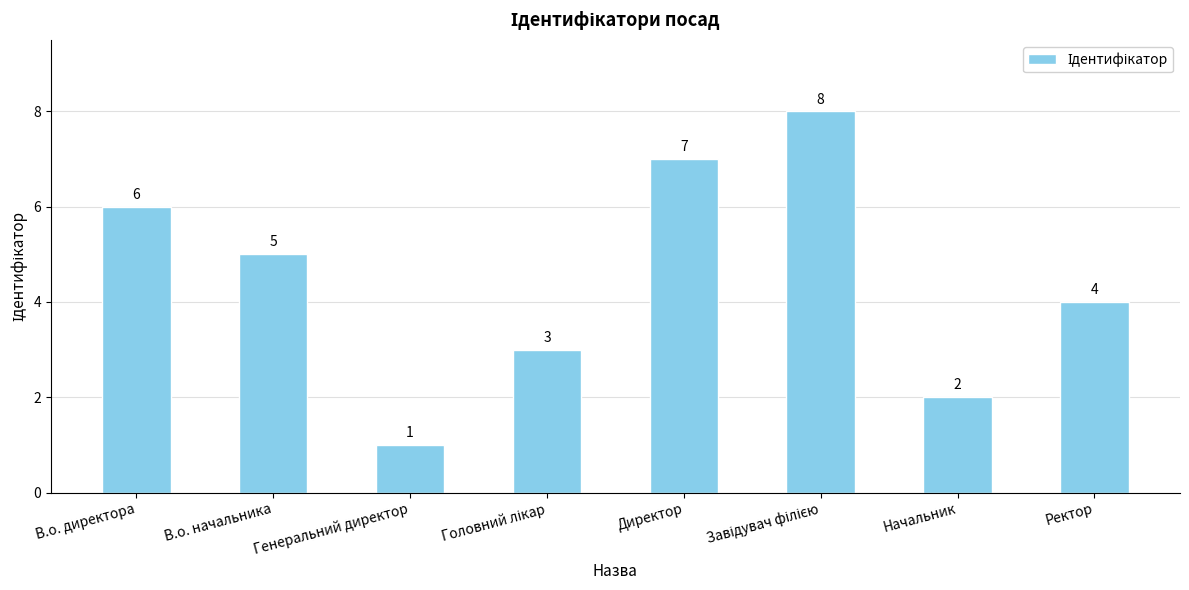

Which label corresponds to the smallest value in the chart?

Генеральний директор